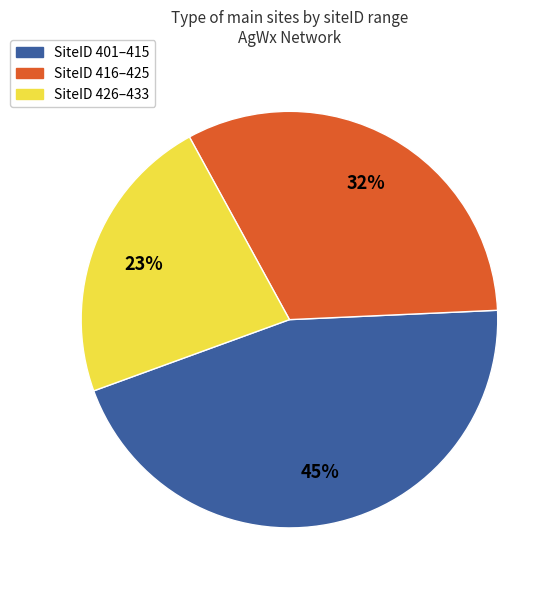

To the nearest percent, what is the average slice percentage?

33%